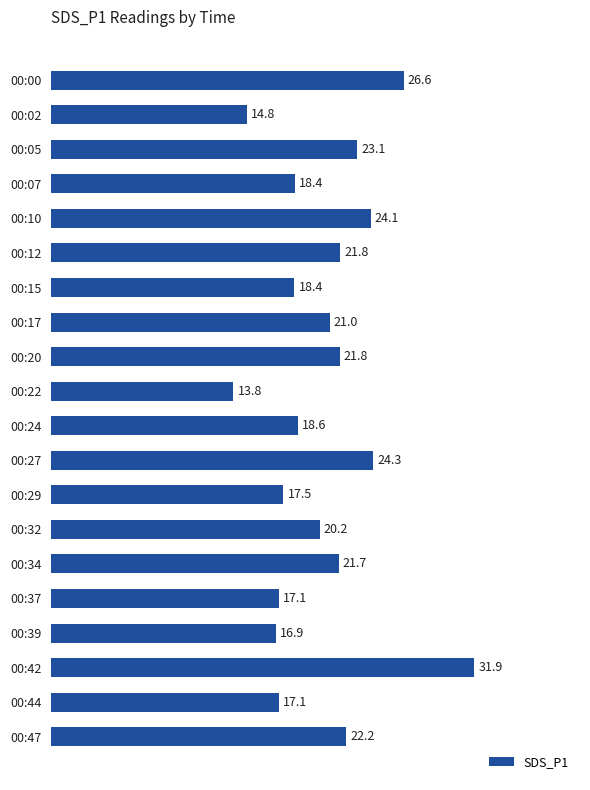

What is the change in value from 00:39 to 00:44?

+0.2